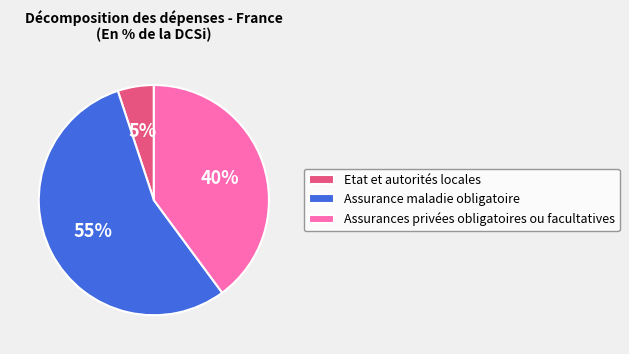

Which category has the biggest portion of the pie?

Assurance maladie obligatoire